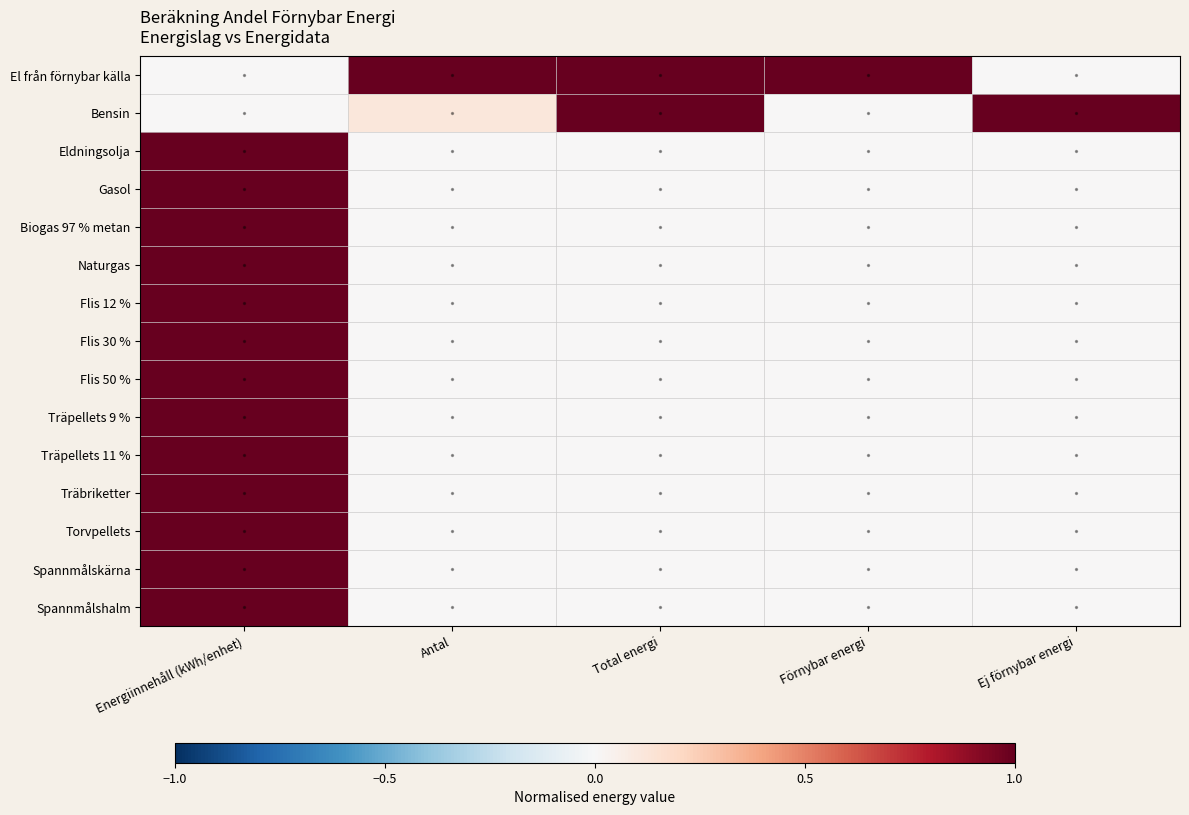

Which label corresponds to the smallest value in the chart?

Ej förnybar energi